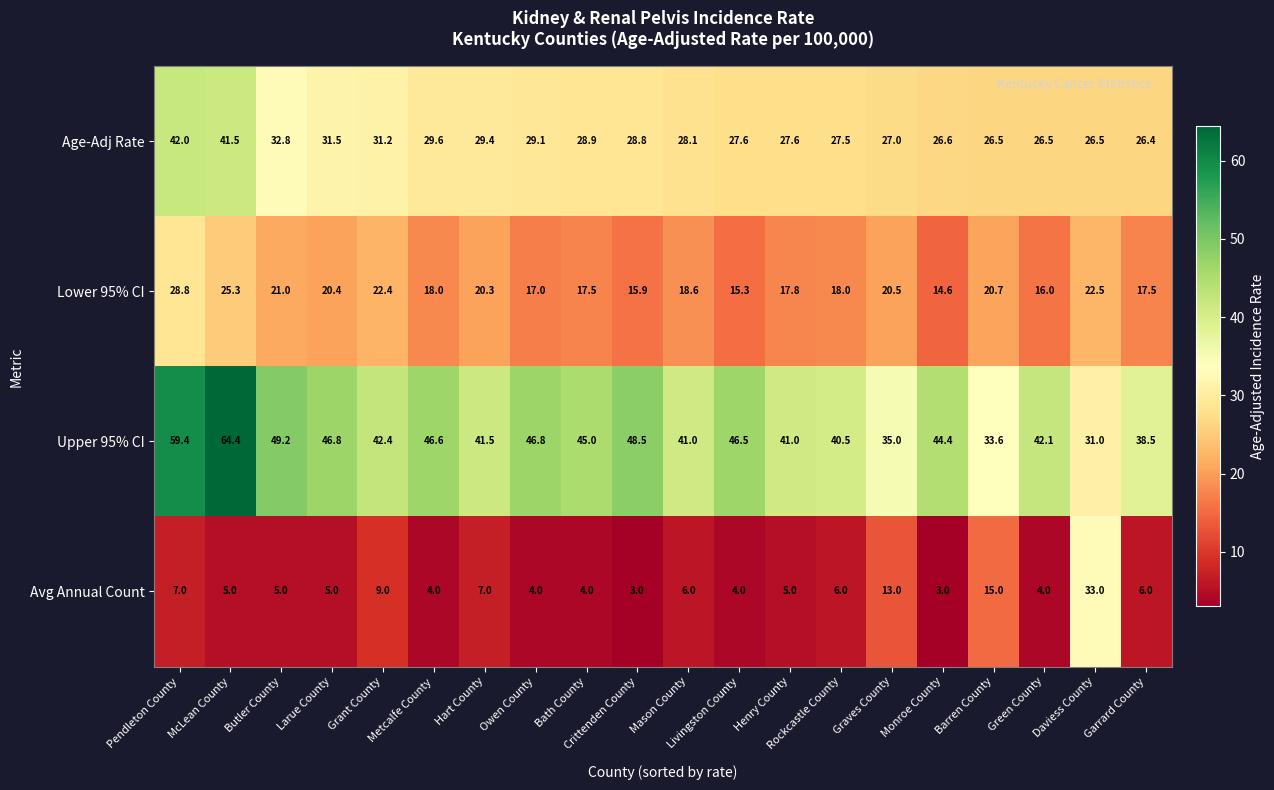

What is the minimum value shown in the chart?

3.0